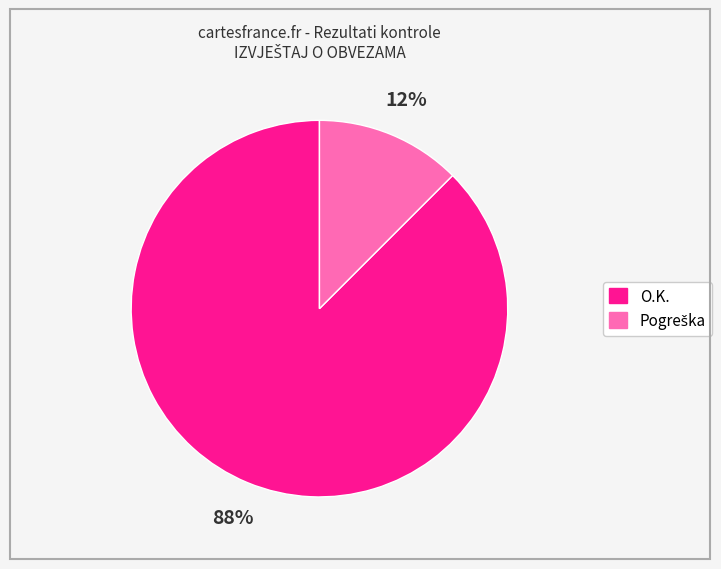

How many slices are in this pie chart?

2